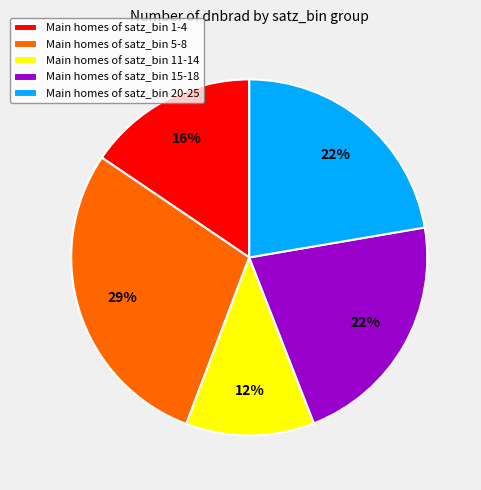

Between Main homes of satz_bin 11-14 and Main homes of satz_bin 20-25, which is larger?

Main homes of satz_bin 20-25